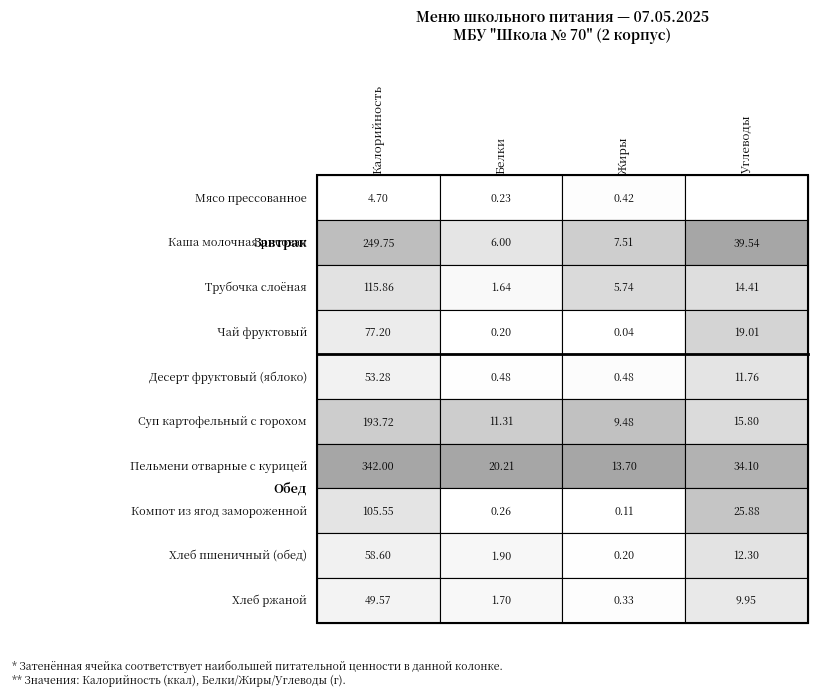

At how many categories does at least one series exceed 58?

1